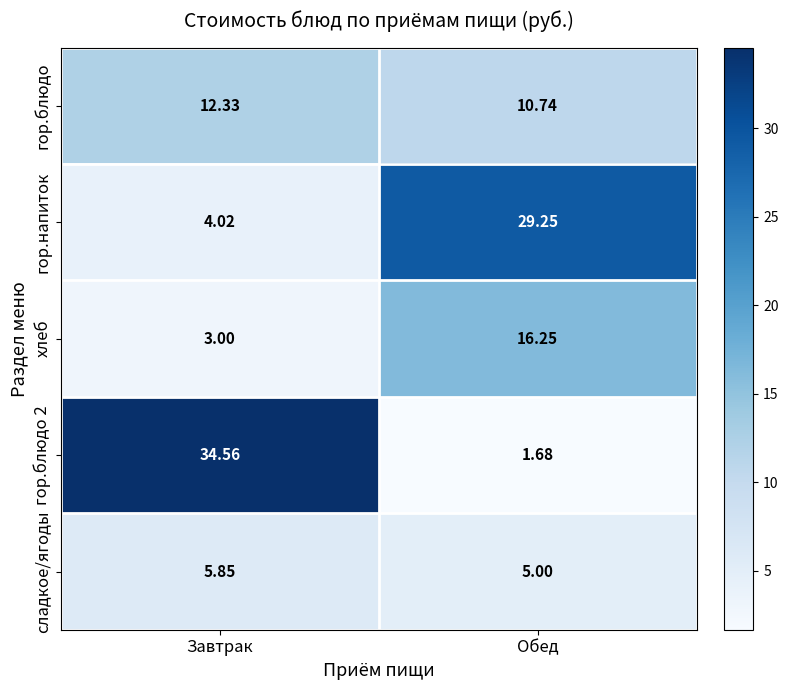

Which label corresponds to the largest value in the chart?

Завтрак